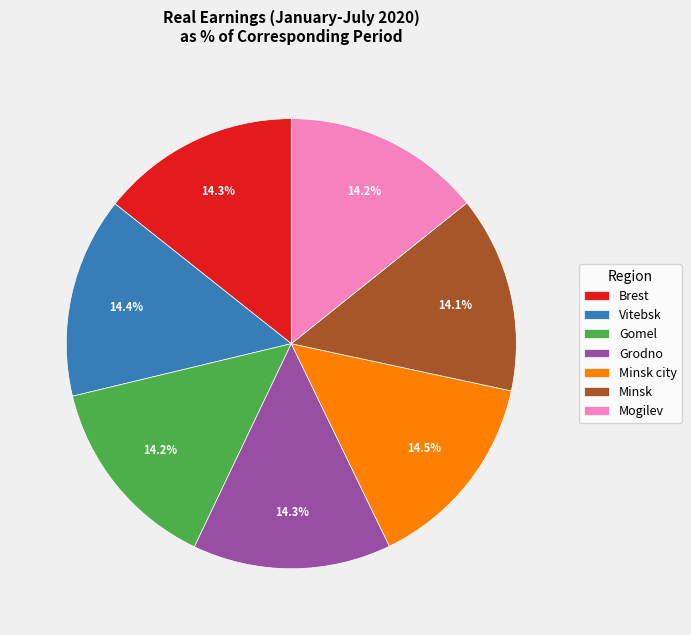

Is it true that Brest is 14% of the pie?

True